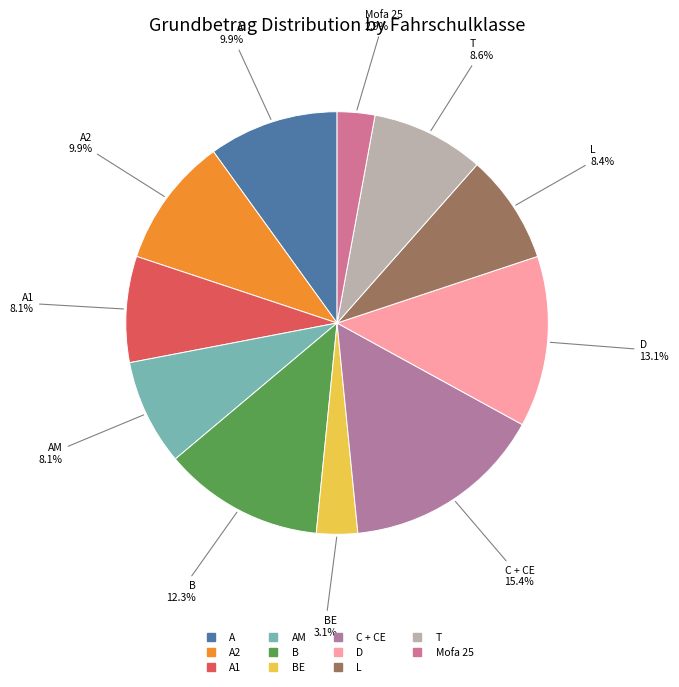

How many slices are in this pie chart?

11